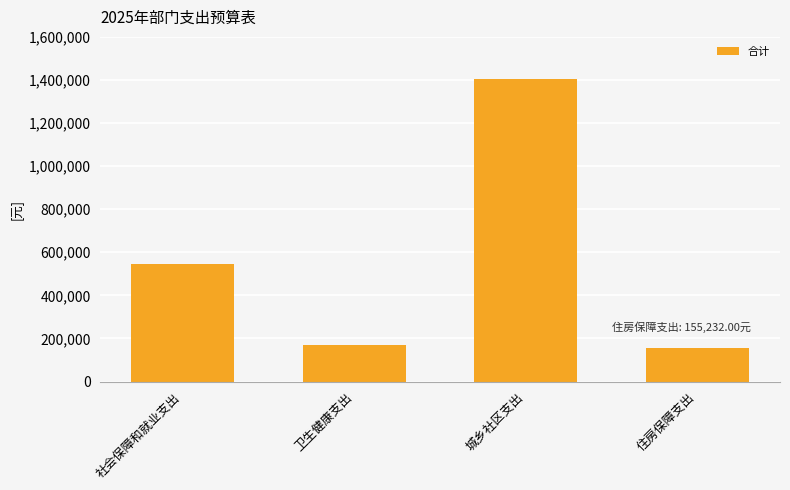

Reading left to right, list all the values displayed in this chart.

547079.5	171294.3	1403004.5	155232.0